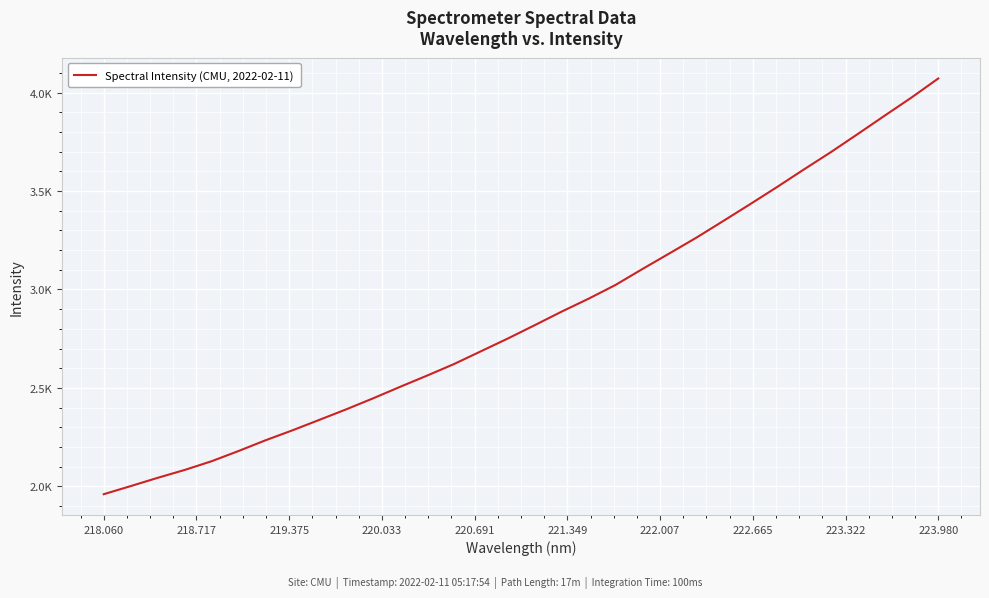

Is this an area chart (filled region under the line)?

No